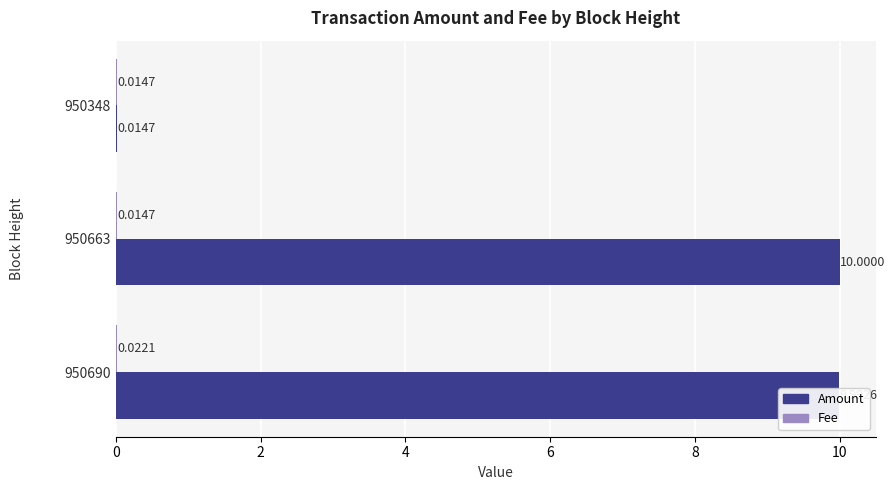

Which label corresponds to the largest value in the chart?

950663